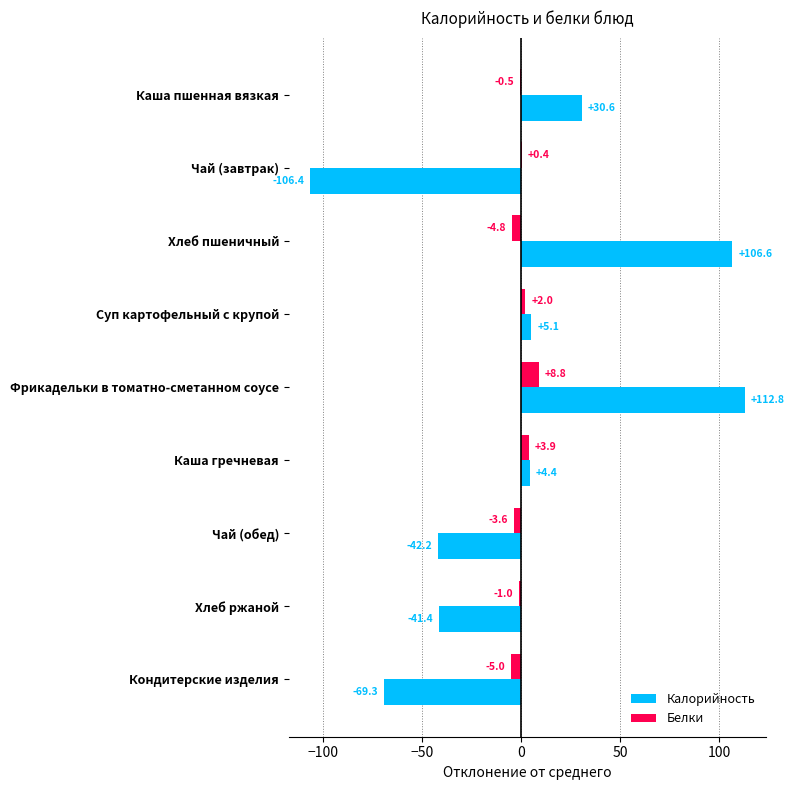

What is the greatest value displayed?

112.8